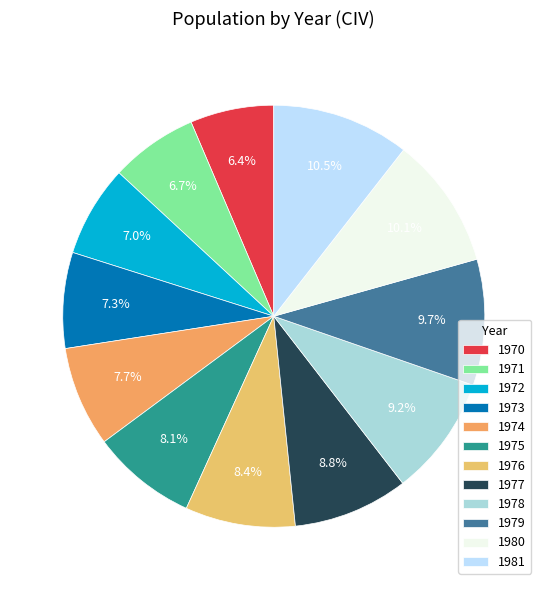

Does 1981 account for over 50% of the chart?

No